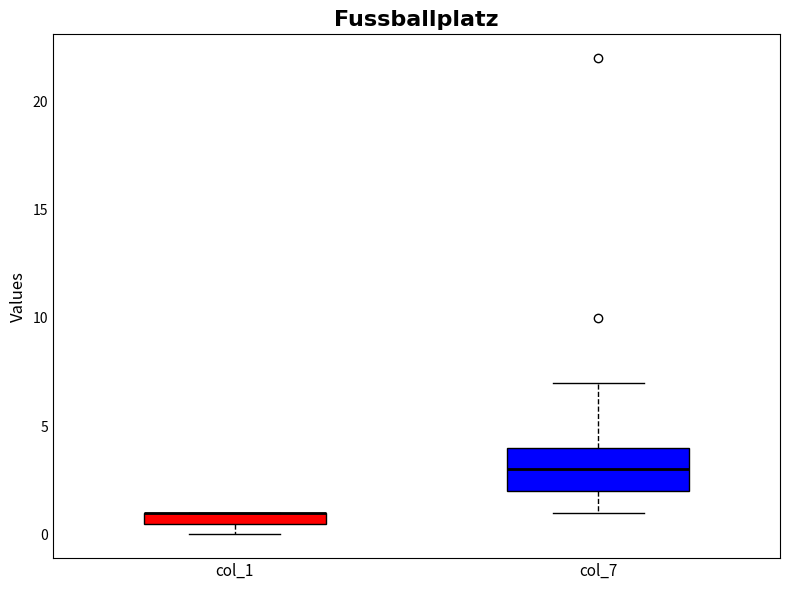

Where is the lower edge of the box for col_1 on the y-axis? The values are not printed on the chart, so give them approximately, as read against the axis.

0.5